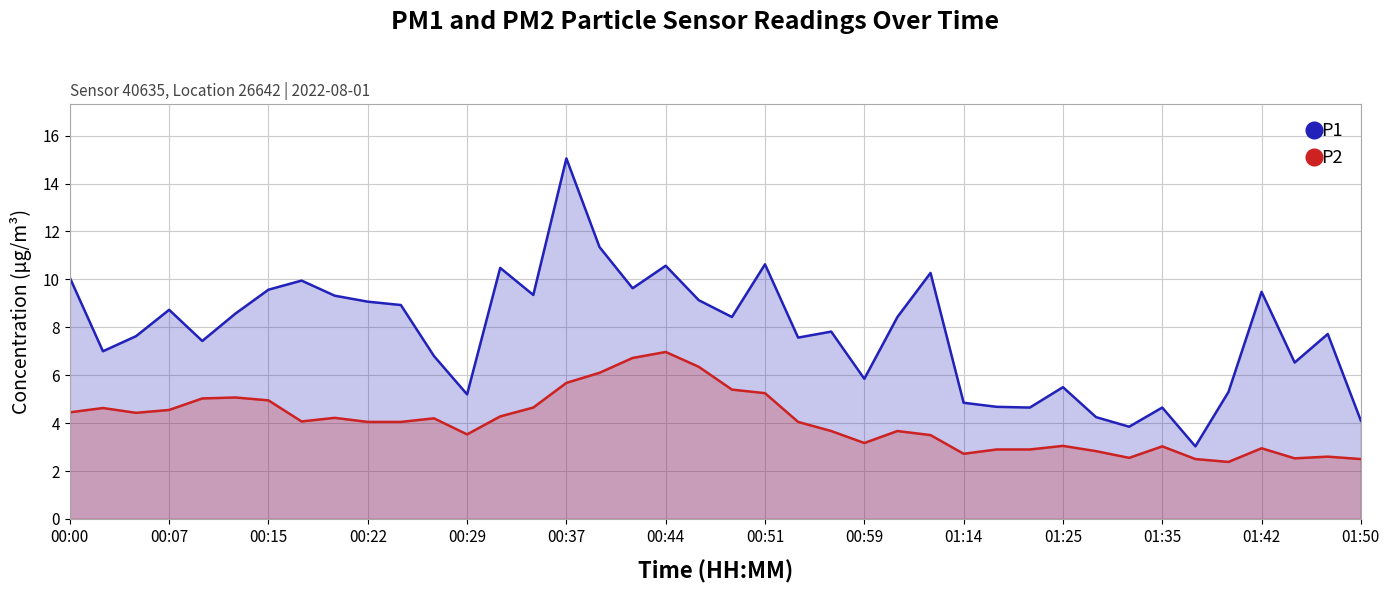

What is the minimum value shown in the chart?

2.4